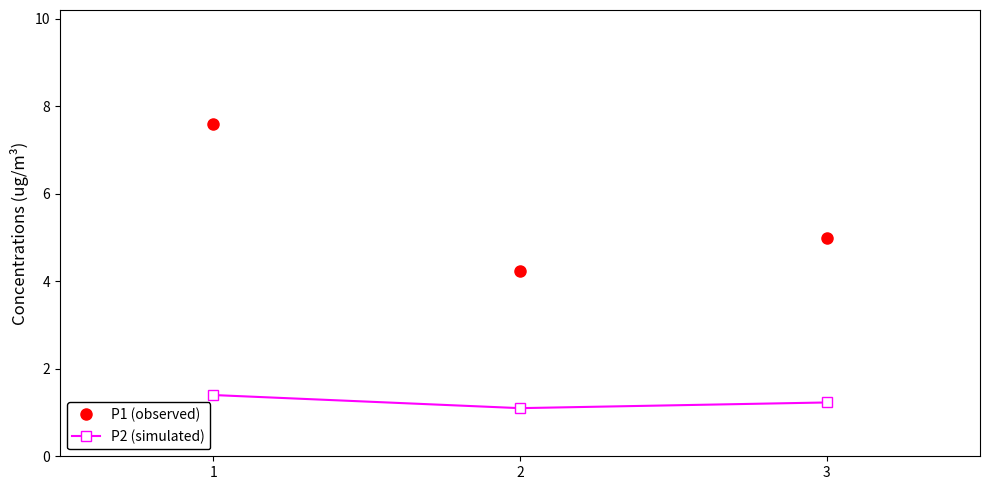

Reading left to right, what are all the values shown in this chart?

P1 (observed): 7.6	4.2	5.0
P2 (simulated): 1.4	1.1	1.2